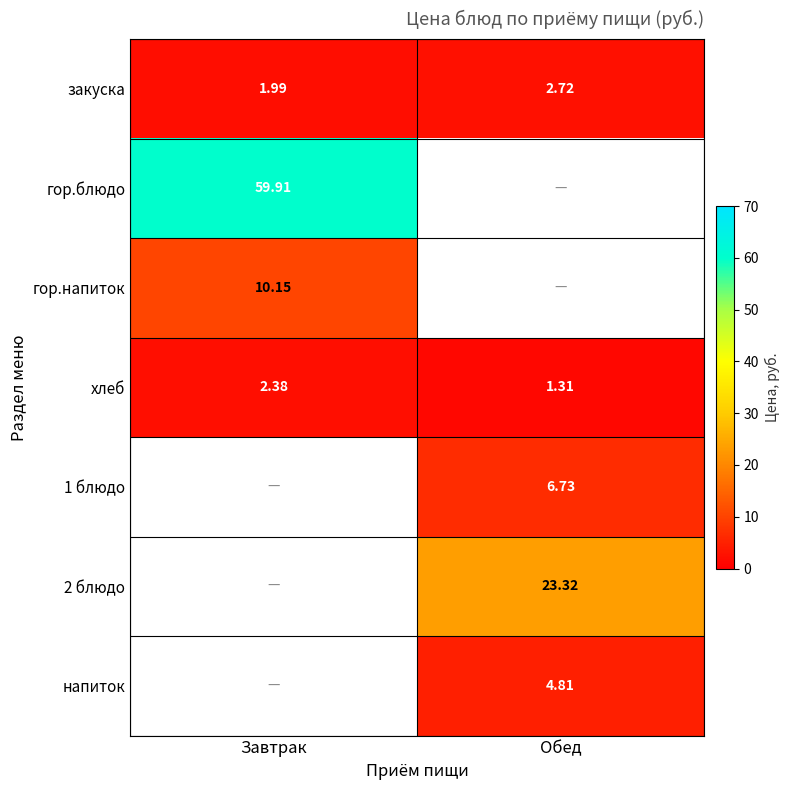

At which label does закуска first exceed 2?

Обед